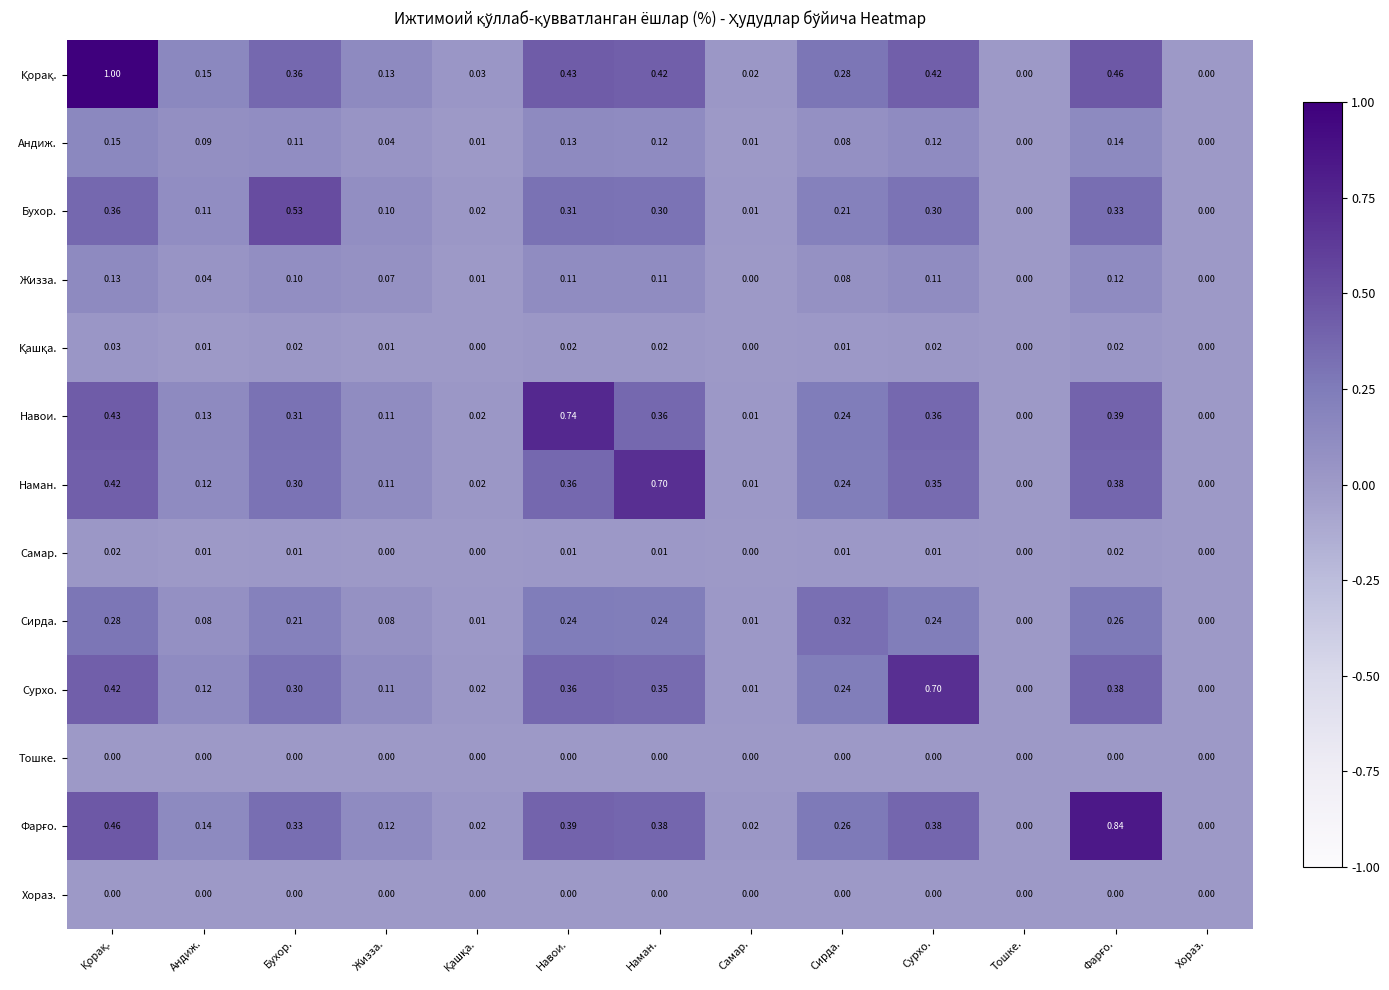

How many data points does each series have?

13